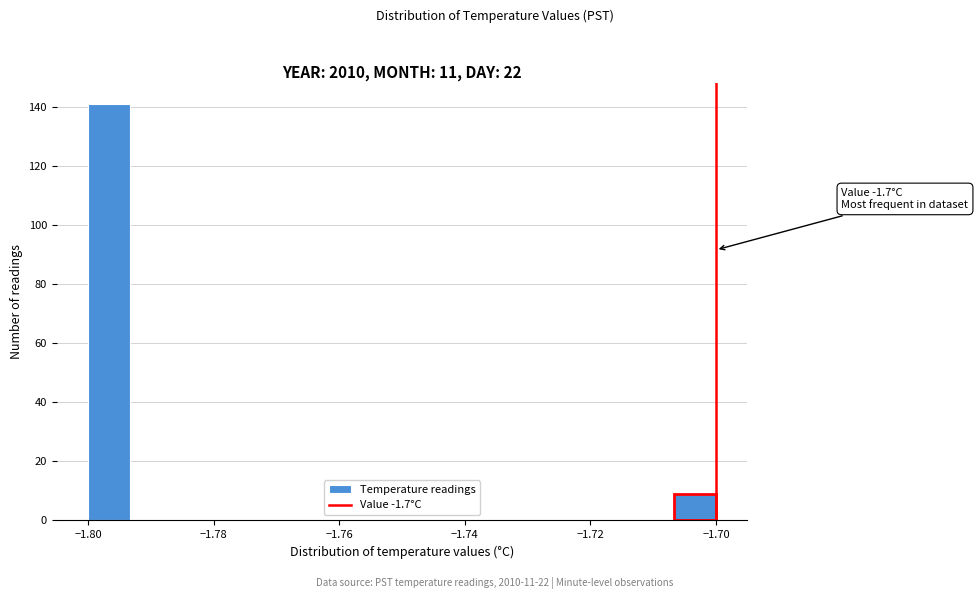

Around what value on the x-axis is the tallest bar? Give the approximate position of its centre, as read against the axis.

-1.796